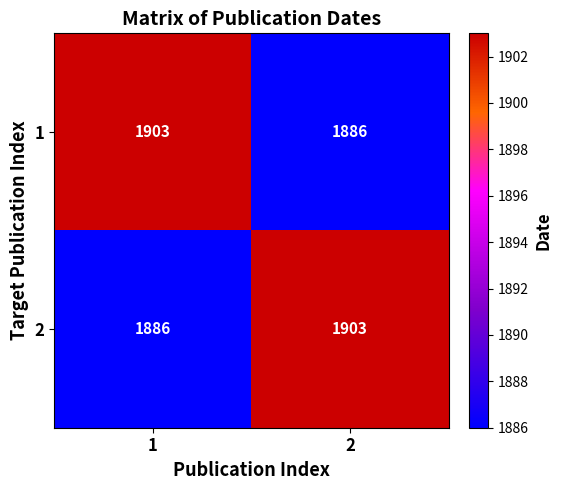

Reading left to right, extract all data points from this chart.

1: 1903	1886
2: 1886	1903